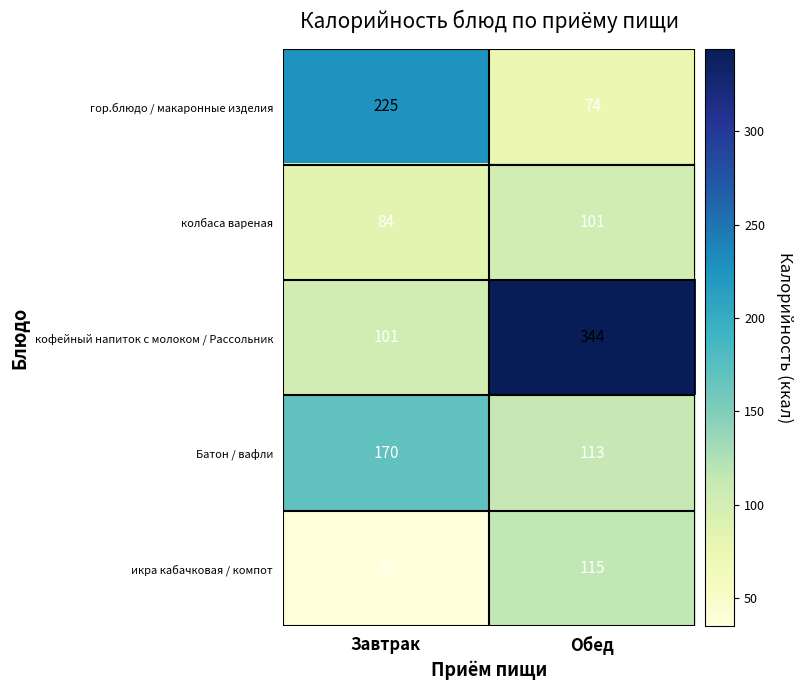

Reading left to right, what are all the values shown in this chart?

гор.блюдо / макаронные изделия: Завтрак=225	Обед=74
колбаса вареная: Завтрак=84	Обед=101
кофейный напиток с молоком / Рассольник: Завтрак=101	Обед=344
Батон / вафли: Завтрак=170	Обед=113
икра кабачковая / компот: Завтрак=35	Обед=115